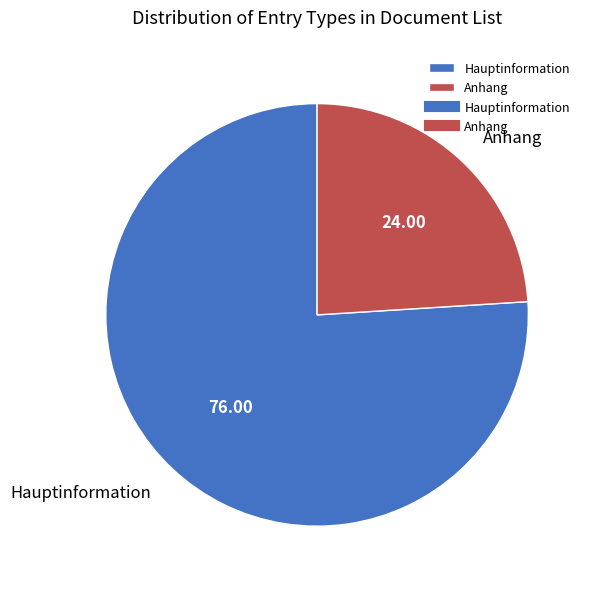

How many slices are in this pie chart?

2